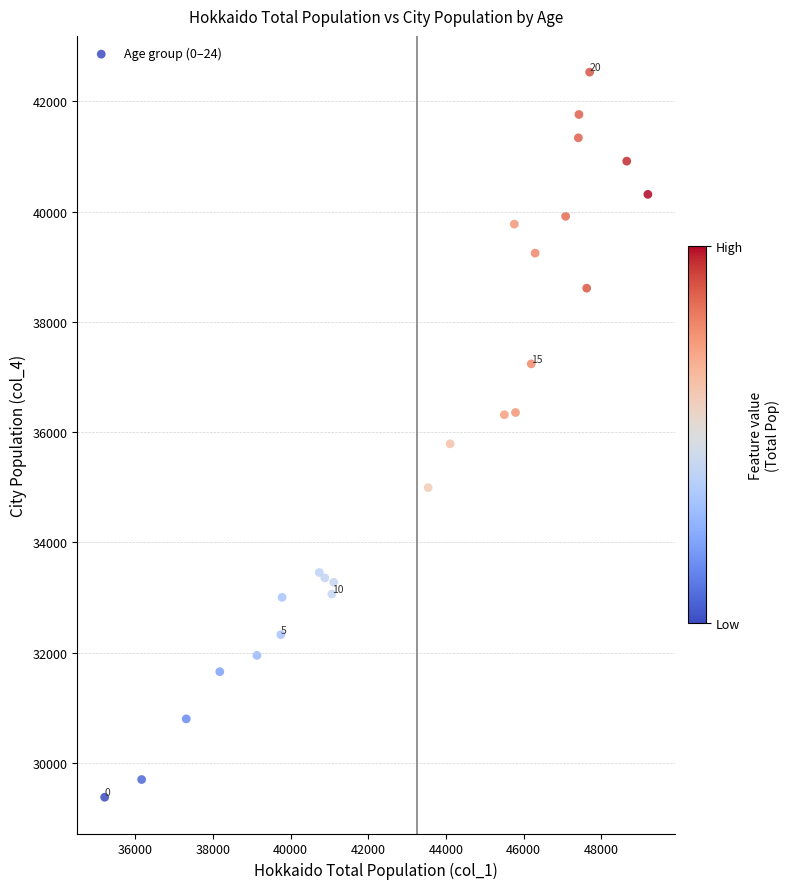

What Y value in the scatter plot is closest to 35953?

35788.6